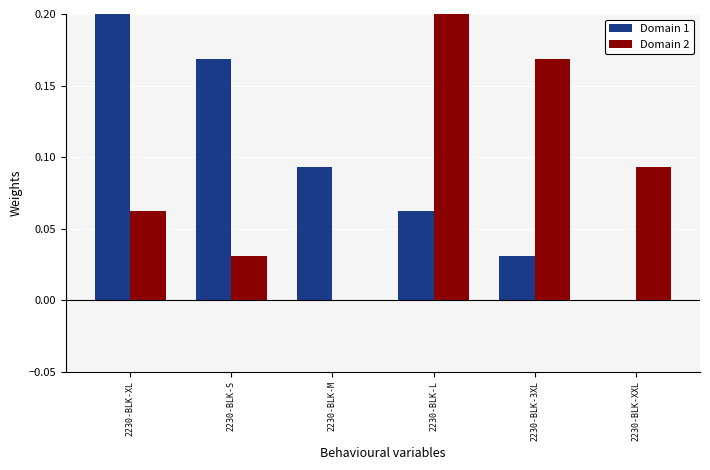

What are all the series names shown in the legend?

Domain 1, Domain 2